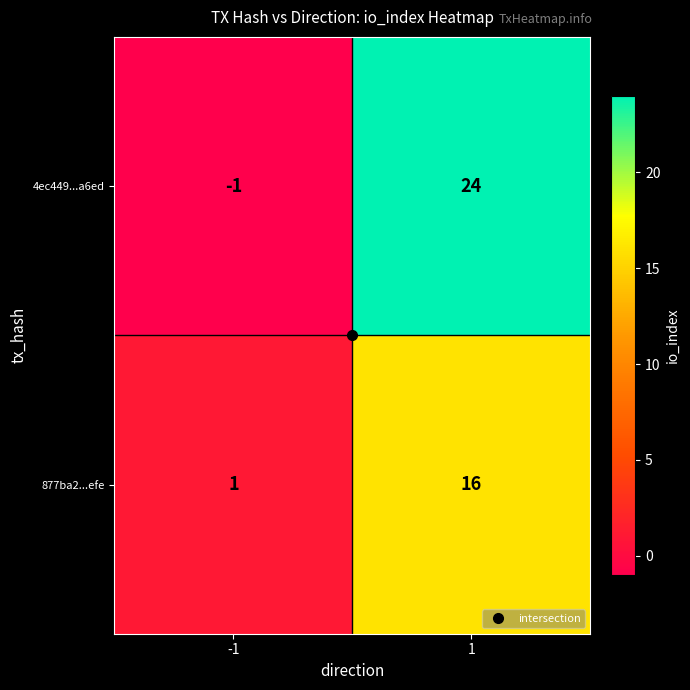

At how many categories does at least one series exceed 9?

1